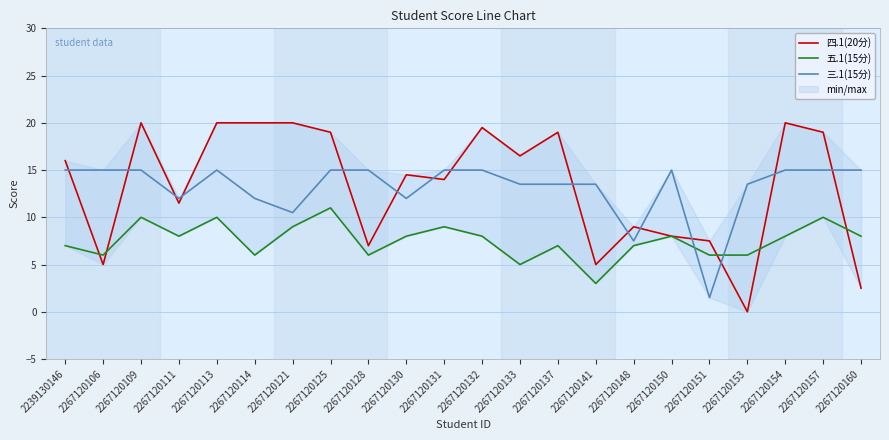

What is the total value across all series at 2267120133?

35.0